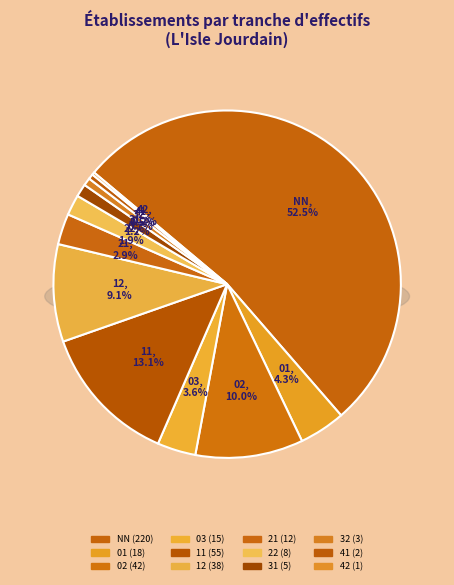

The 32 slice represents 1% of the pie. True or false?

True